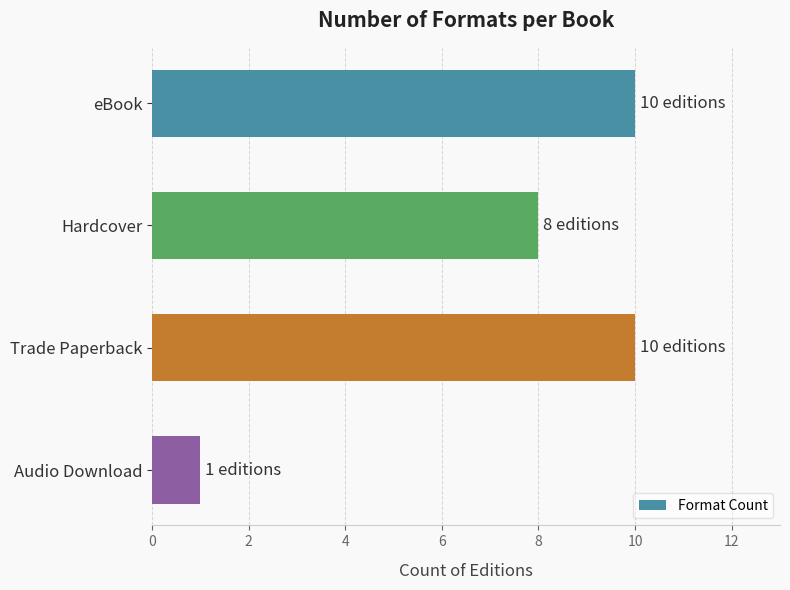

What is the value of the 3rd bar from the top?

10